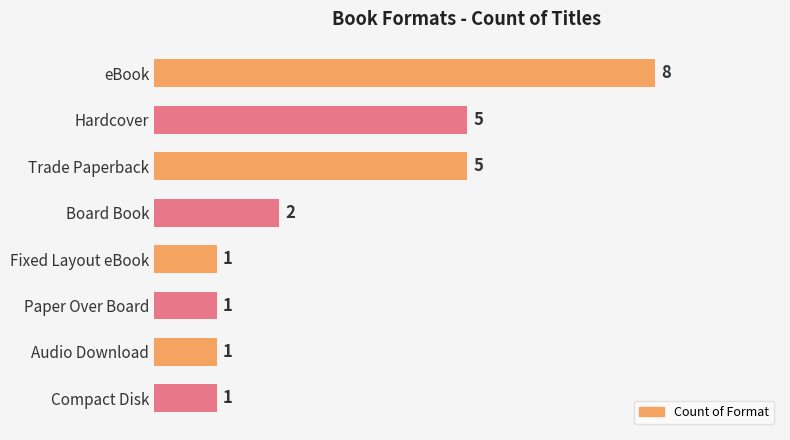

What is the greatest value displayed?

8